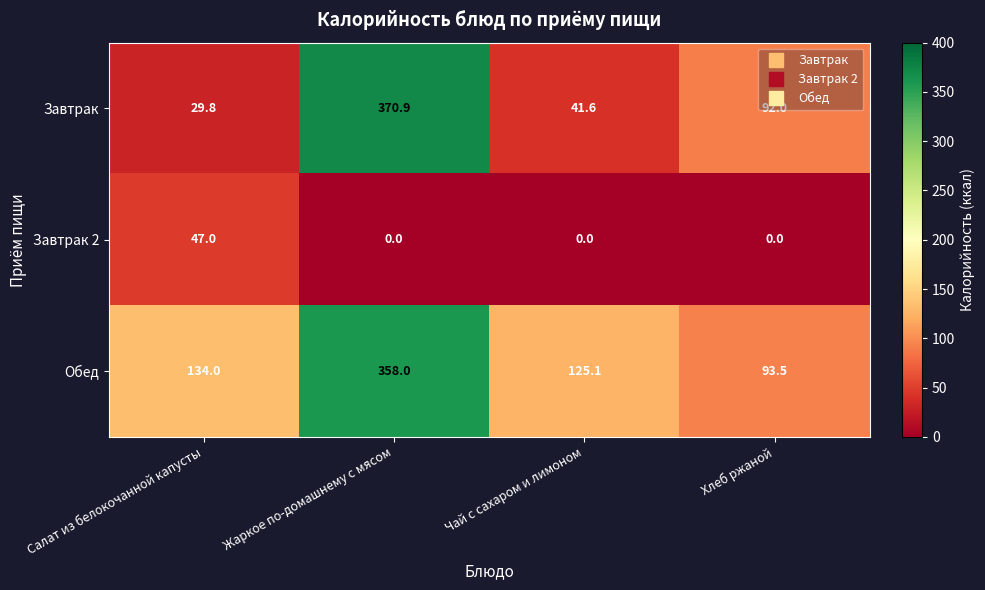

At which category does the chart reach its peak across all series?

Жаркое по-домашнему с мясом